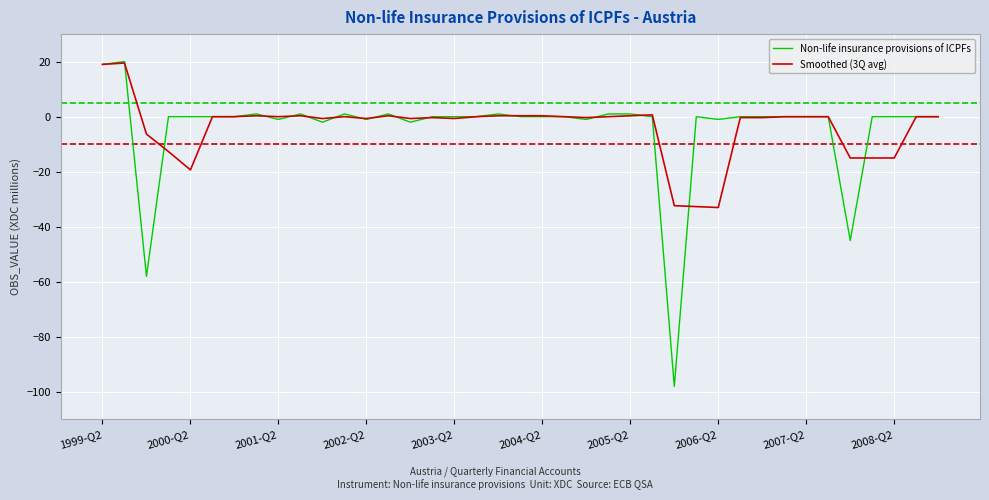

What is the lowest value of the Non-life insurance provisions of ICPFs series?

-98.0